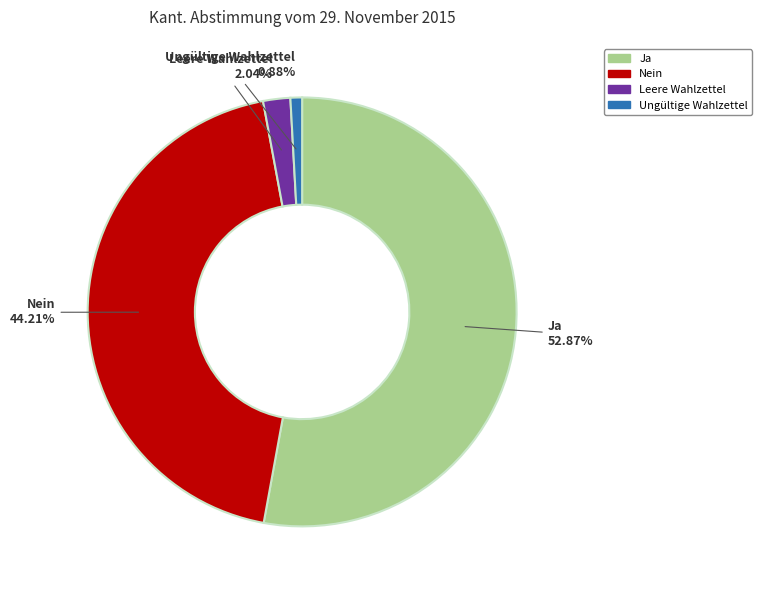

To the nearest percent, what percentage of the pie is Nein?

44%